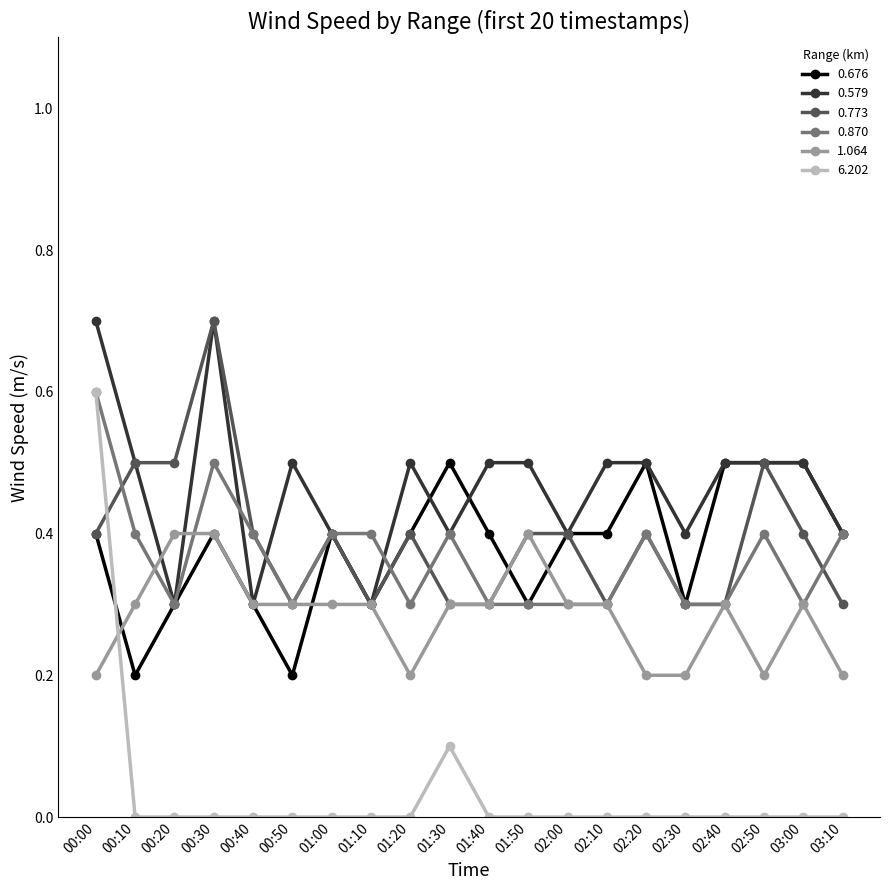

True or false: 0.676 has more than 2 interior local peaks.

True